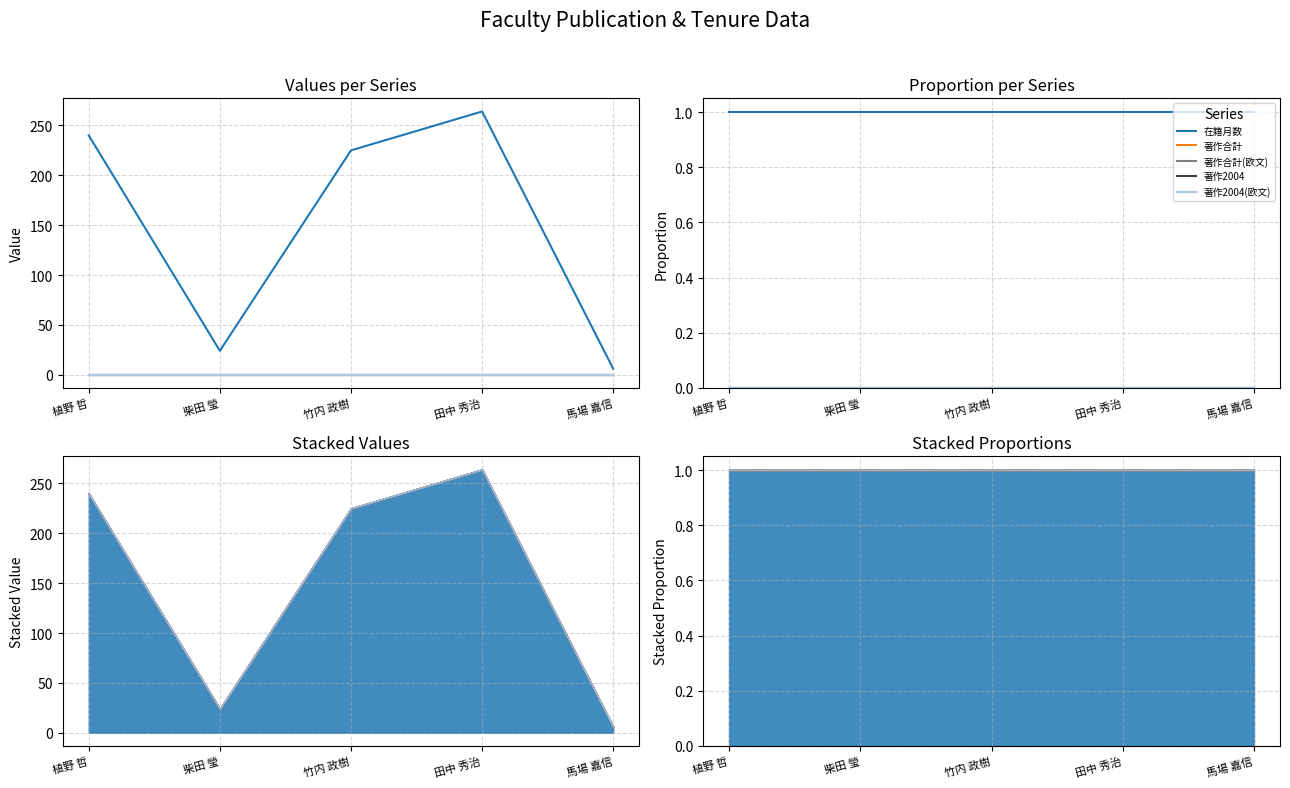

Rank the categories by 著作合計(欧文) value from lowest to highest.

植野 哲, 柴田 瑩, 竹内 政樹, 田中 秀治, 馬場 嘉信